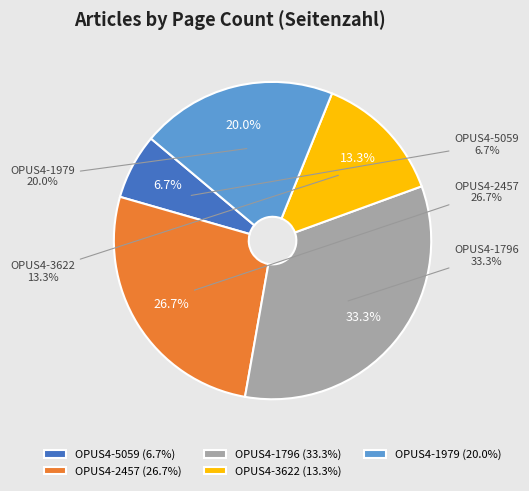

Which has a higher value, OPUS4-5059 or OPUS4-2457?

OPUS4-2457